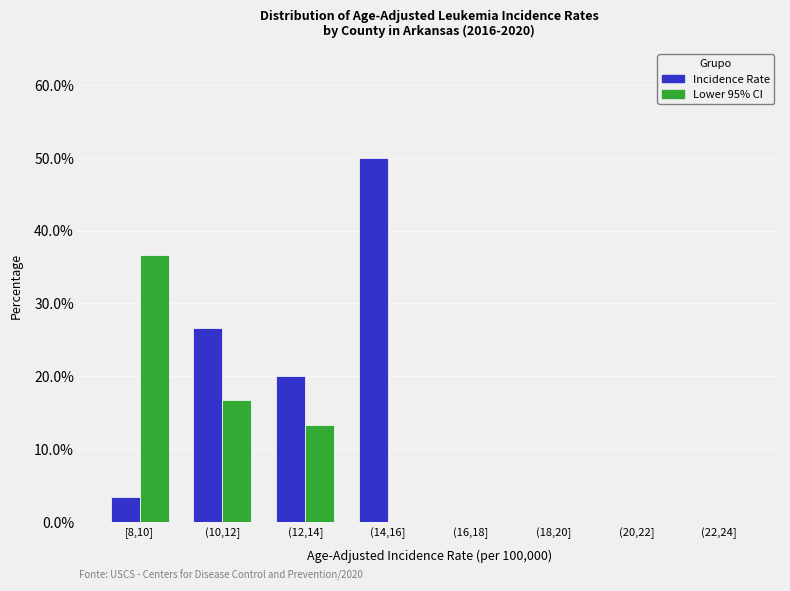

Reading left to right, extract all data points from this chart.

Incidence Rate: [8,10]=3.3	(10,12]=26.7	(12,14]=20.0	(14,16]=50.0	(16,18]=0.0	(18,20]=0.0	(20,22]=0.0	(22,24]=0.0
Lower 95% CI: [8,10]=36.7	(10,12]=16.7	(12,14]=13.3	(14,16]=0.0	(16,18]=0.0	(18,20]=0.0	(20,22]=0.0	(22,24]=0.0